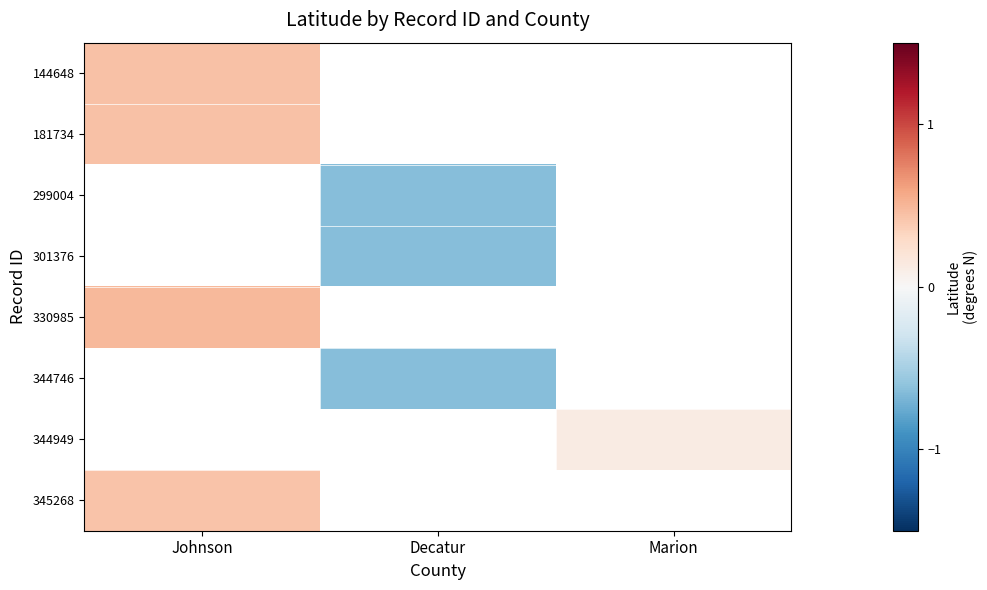

How many positive values does the 181734 series have?

1